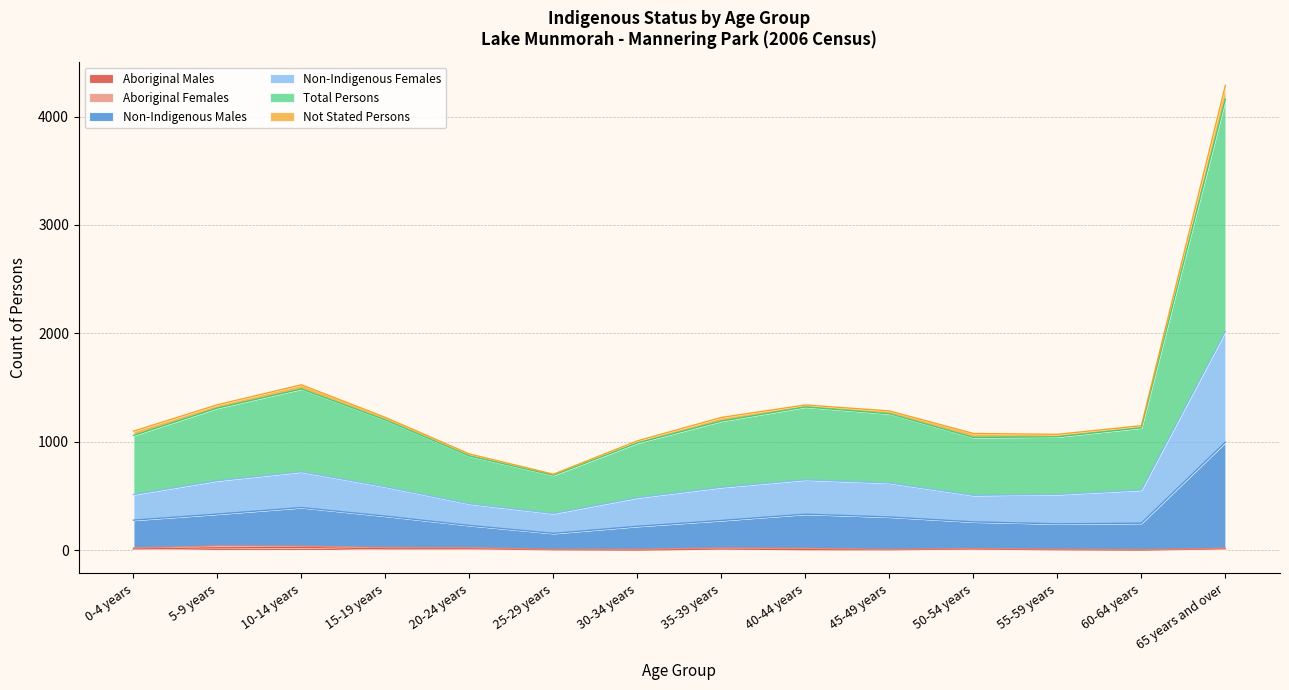

How many data points does each series have?

14